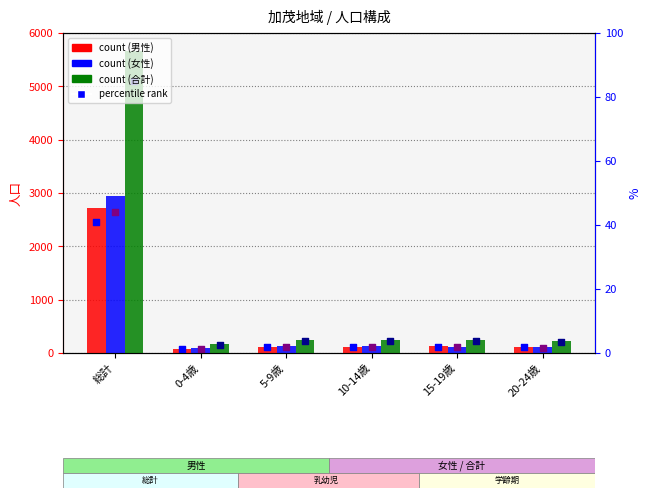

Which series reaches the maximum Y coordinate?

合計